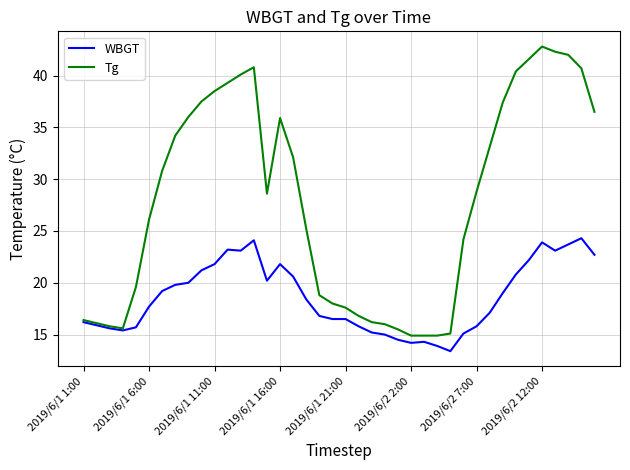

Which series has the largest total across all categories?

Tg